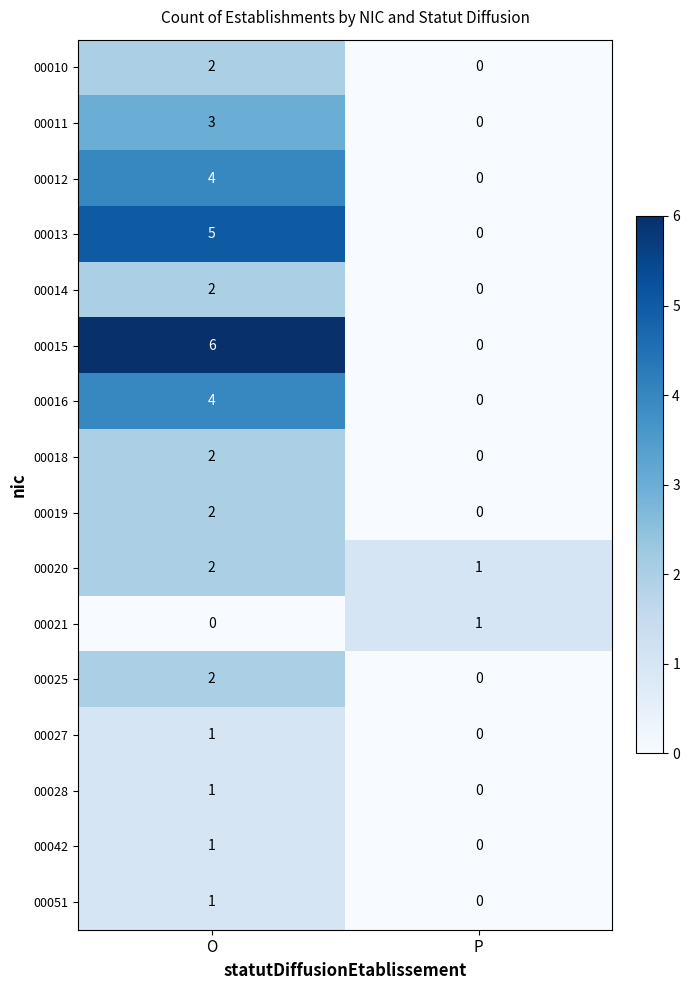

True or false: 00016 has a value of -3 at P.

False